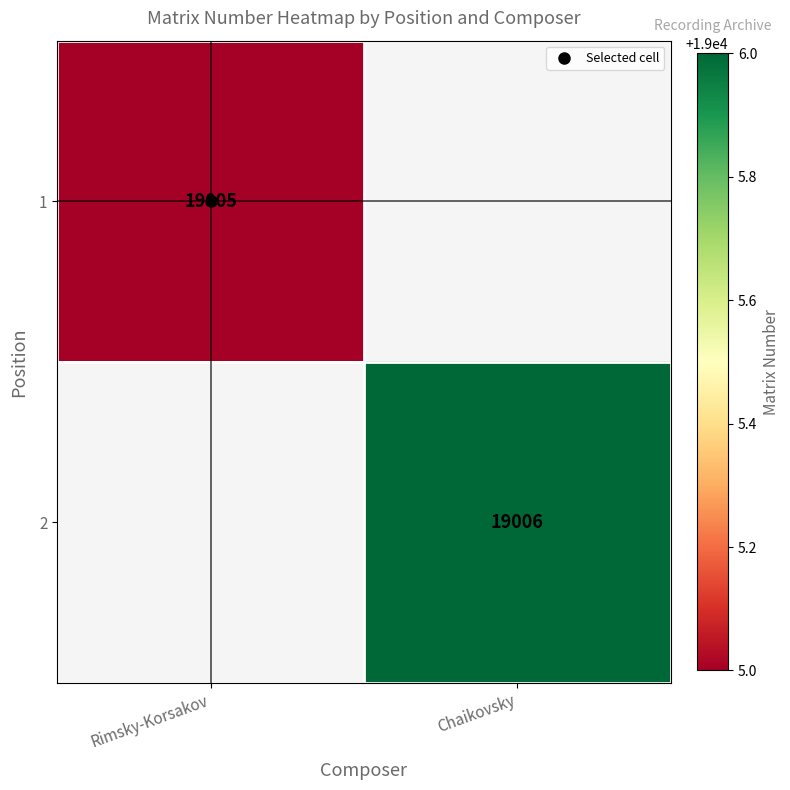

At Chaikovsky, list the series in order from smallest to largest.

1, 2